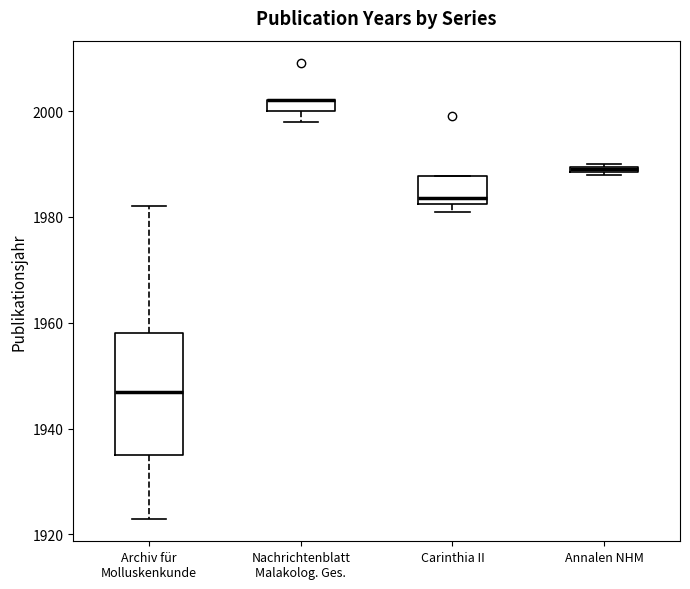

Where is the lower edge of the box for Annalen NHM on the y-axis? The values are not printed on the chart, so give them approximately, as read against the axis.

1988